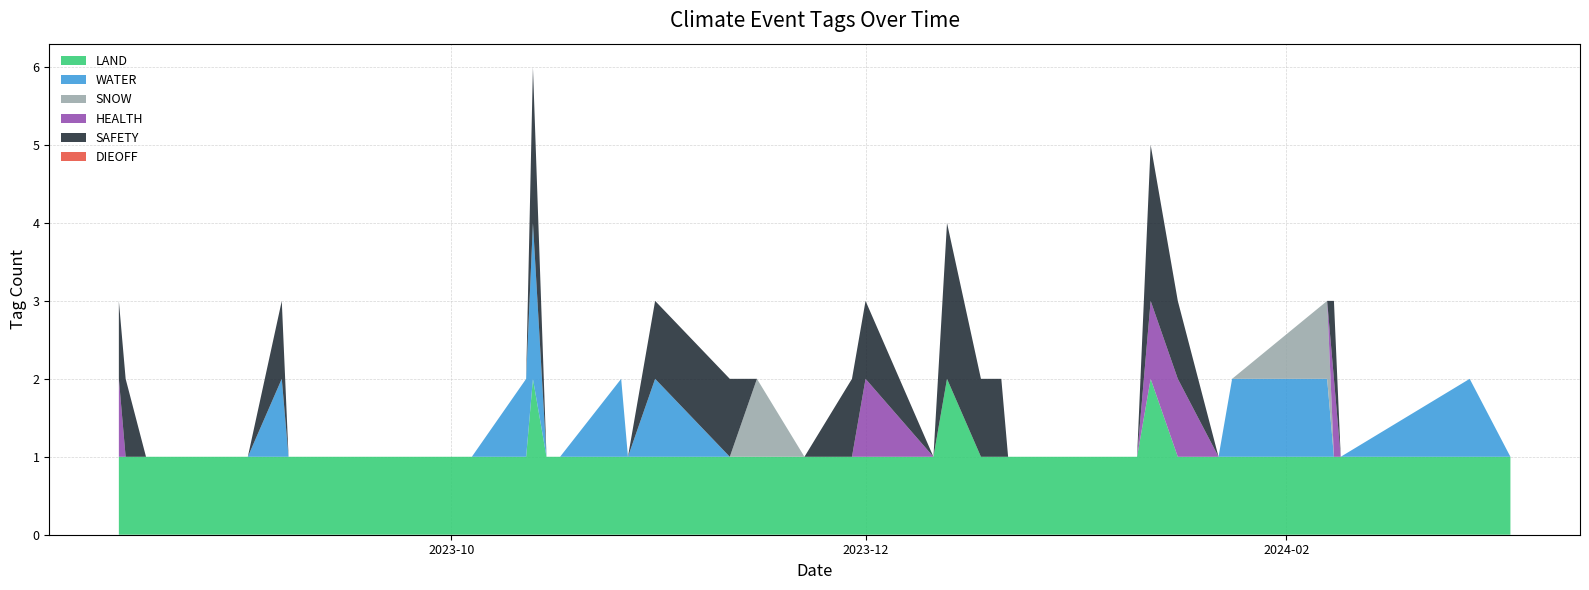

Does the chart have visible grid lines?

Yes